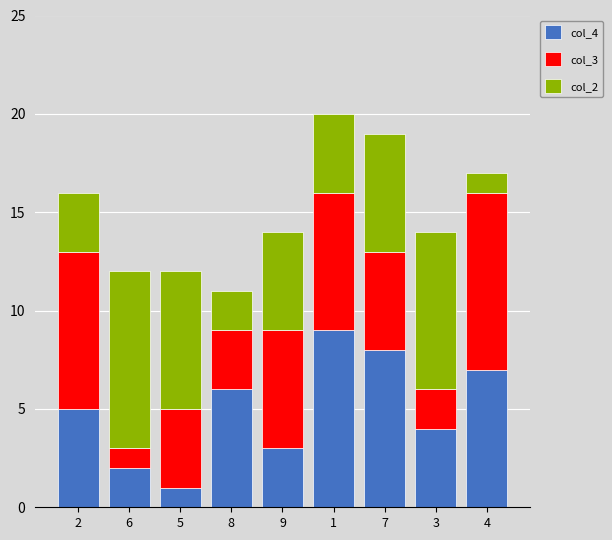

Reading right to left, what are the values for col_4?

7	4	8	9	3	6	1	2	5